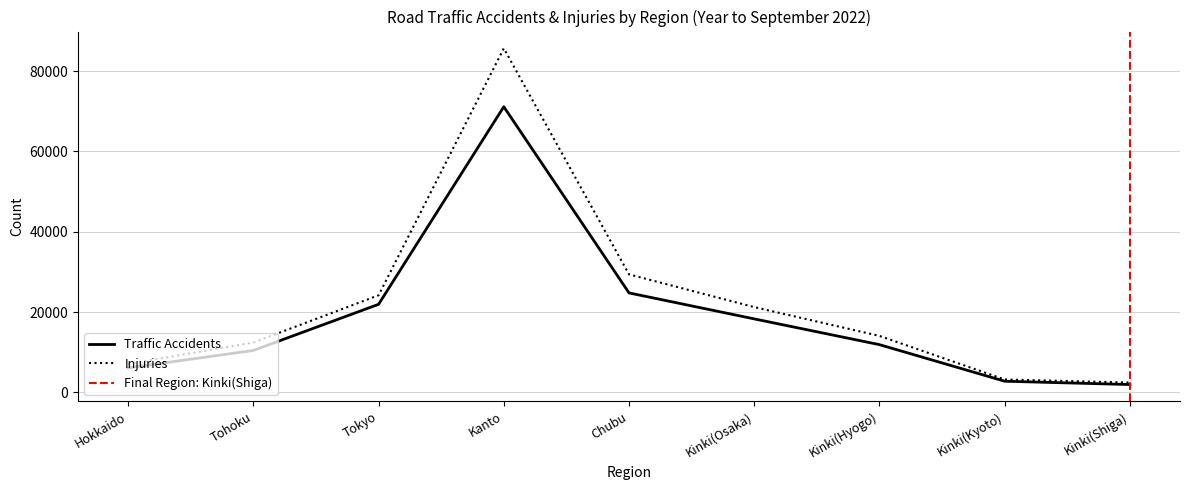

Read the Injuries value at Kinki(Shiga).

2456